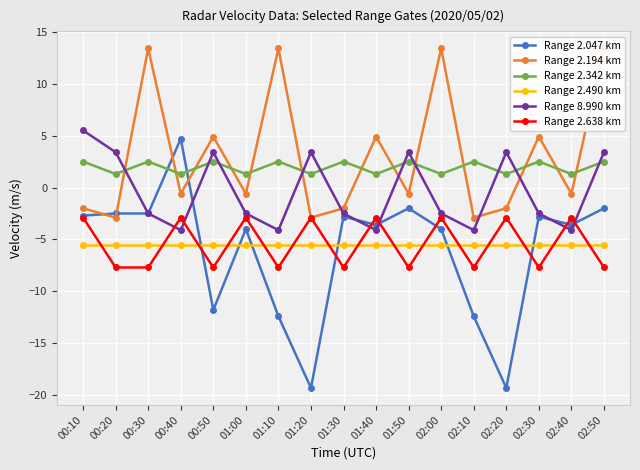

Is this an area chart (filled region under the line)?

No